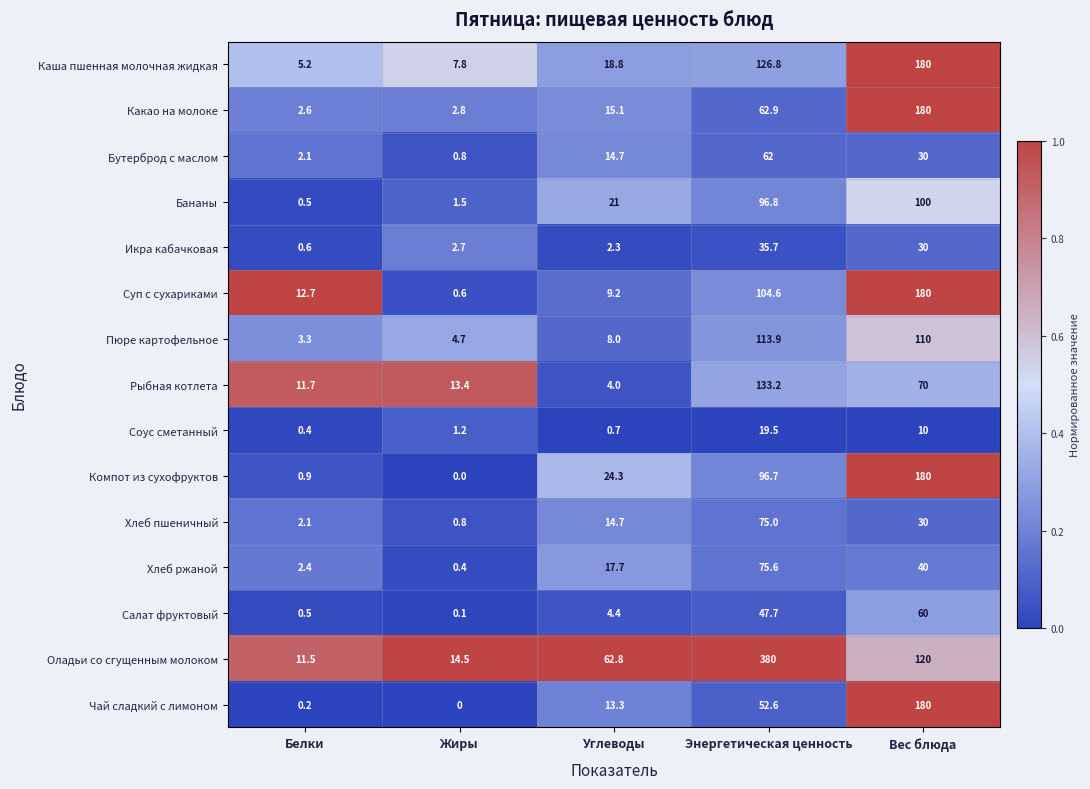

What is the spread (max minus min) of values at Жиры?

14.5